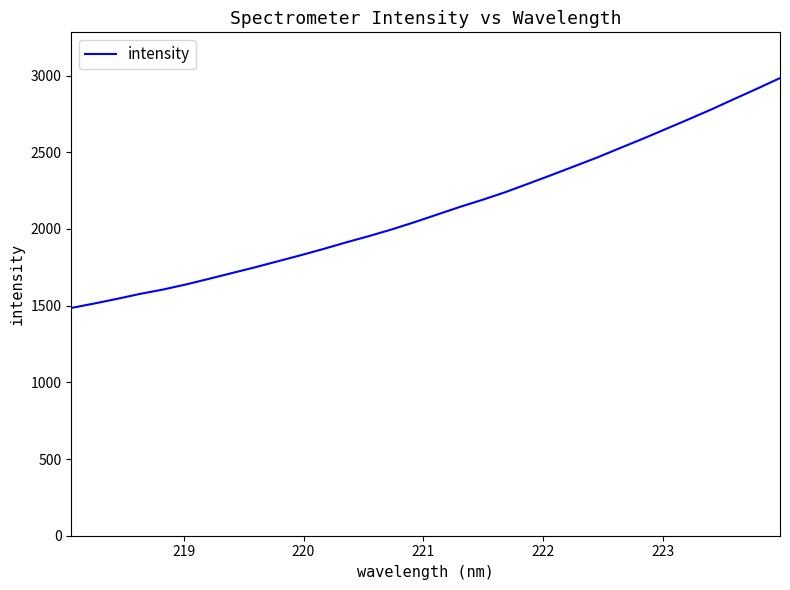

Is this an area chart (filled region under the line)?

No